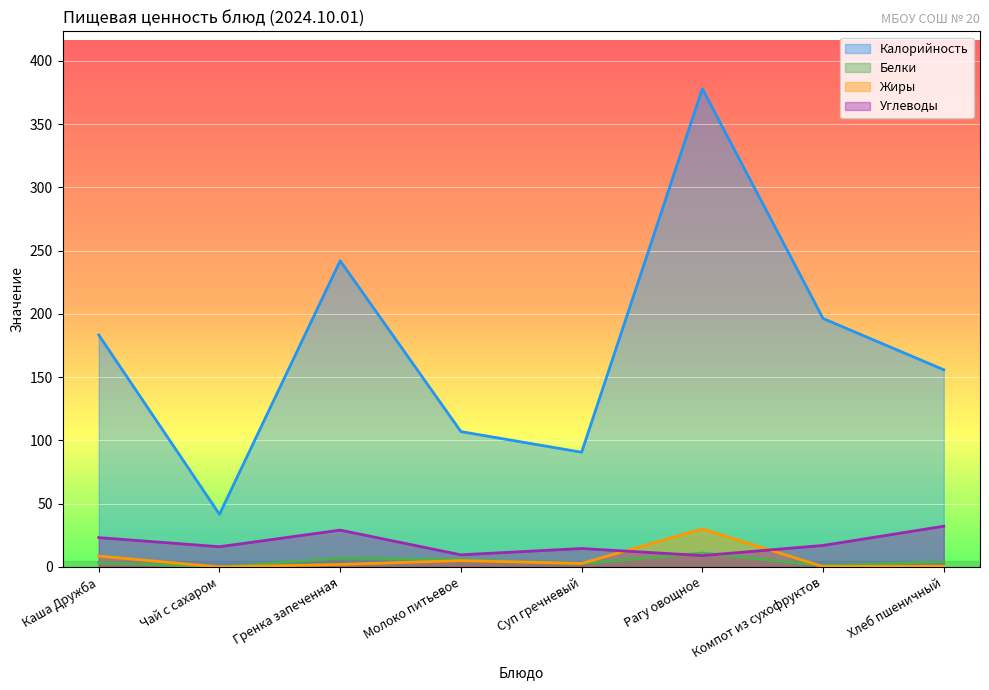

The Жиры series shows 2.0 at Гренка запеченная. True or false?

True